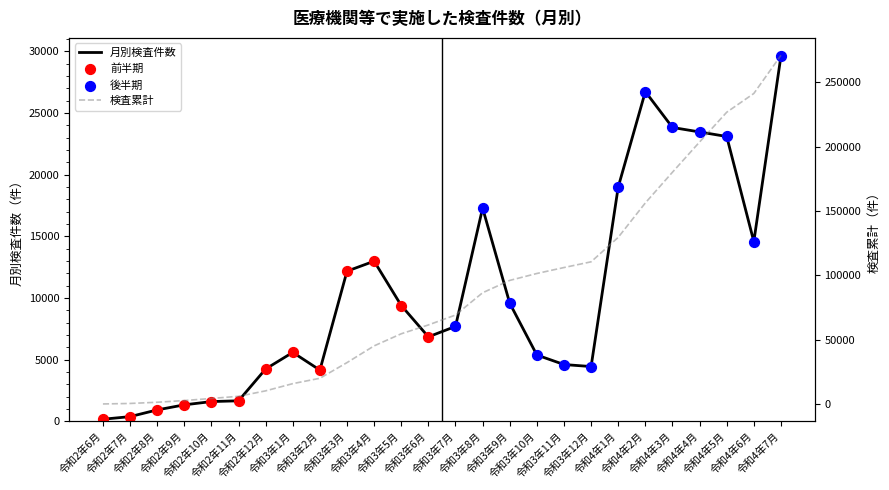

At which category is the sum across all series the highest?

令和4年7月